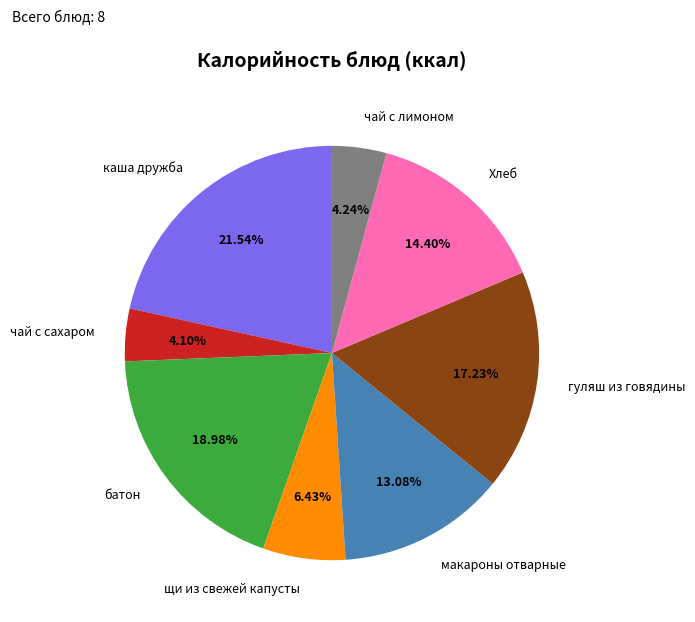

What percentage is the батон slice, to the nearest percent?

19%